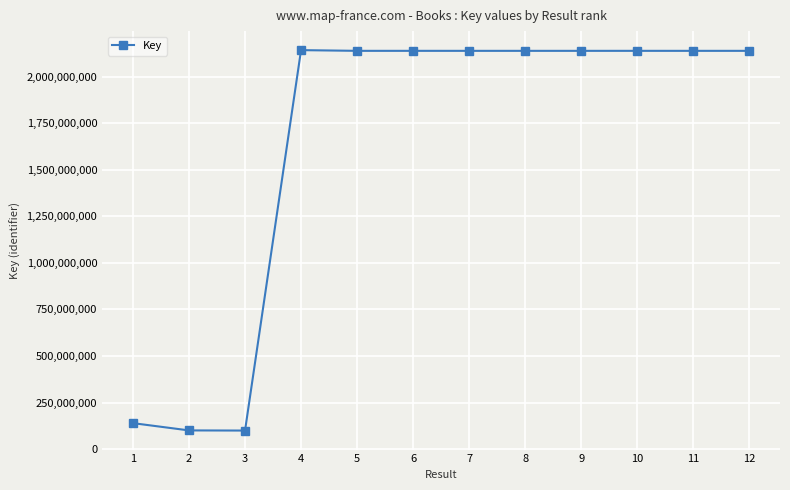

What is the sum of all values?

19584284589